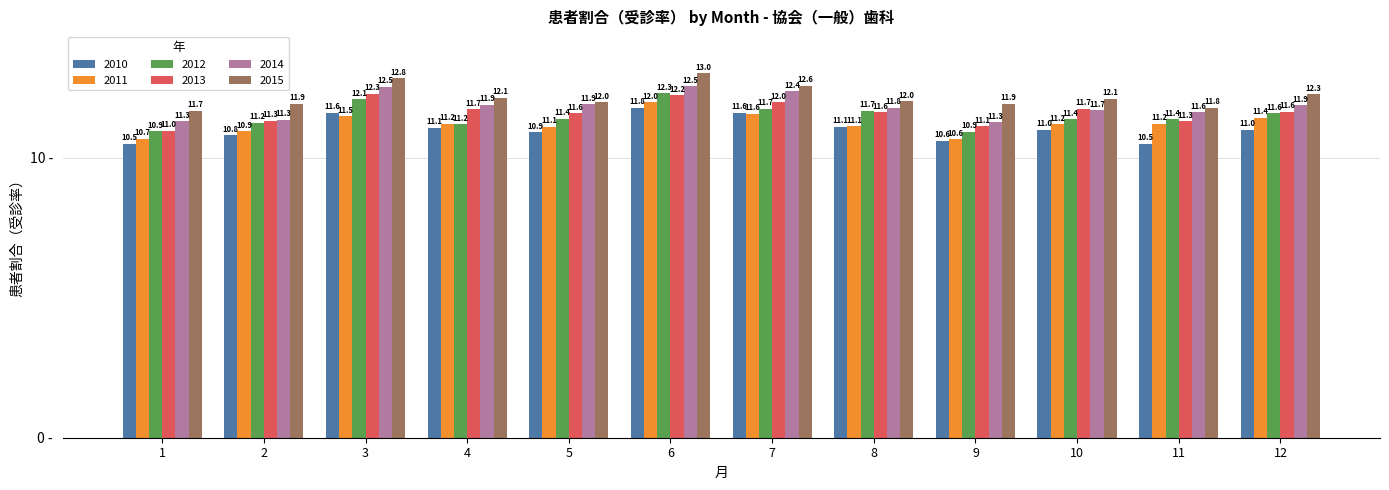

Is the value of 2011 at 3 greater than the value of 2010 at 1?

Yes